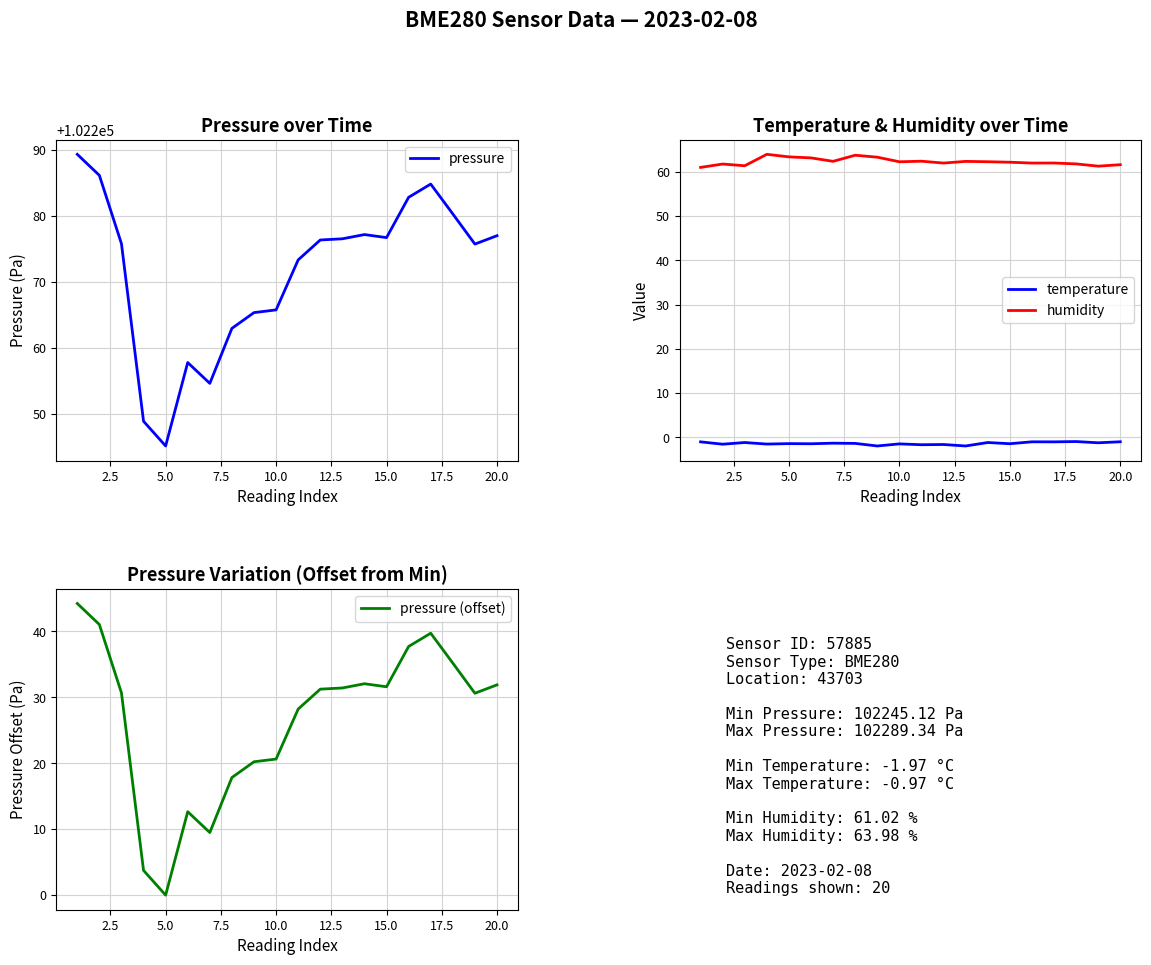

True or false: humidity and temperature intersect in this chart.

False